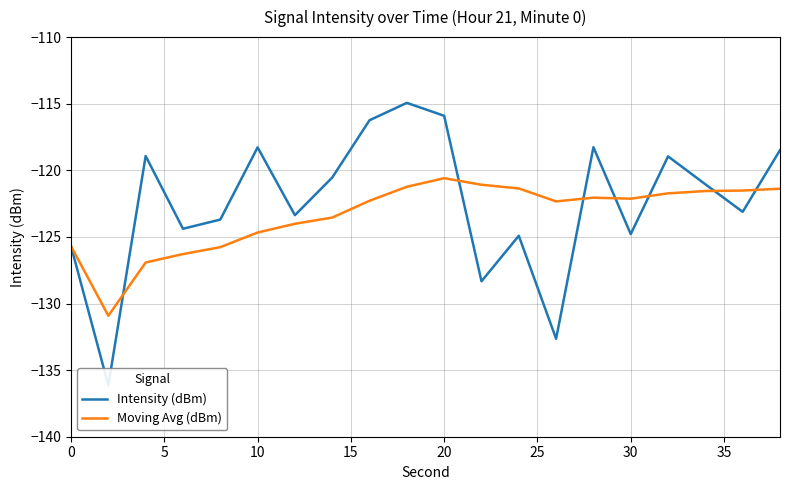

What is the lowest value of the Moving Avg (dBm) series?

-130.9